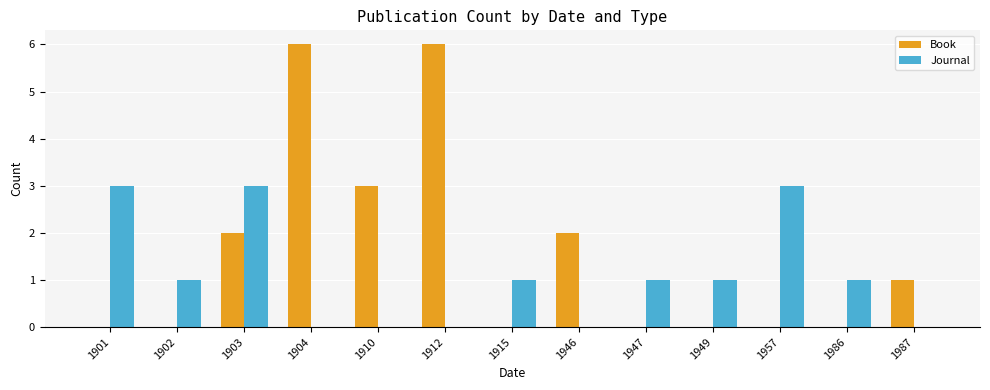

What is the maximum value for Journal?

3